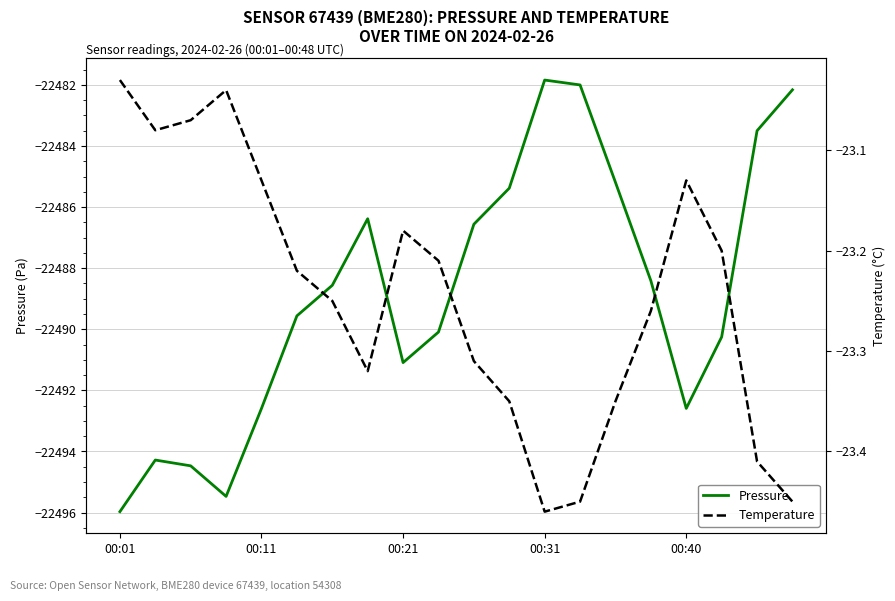

What is the spread (max minus min) of values at 11?

22462.0